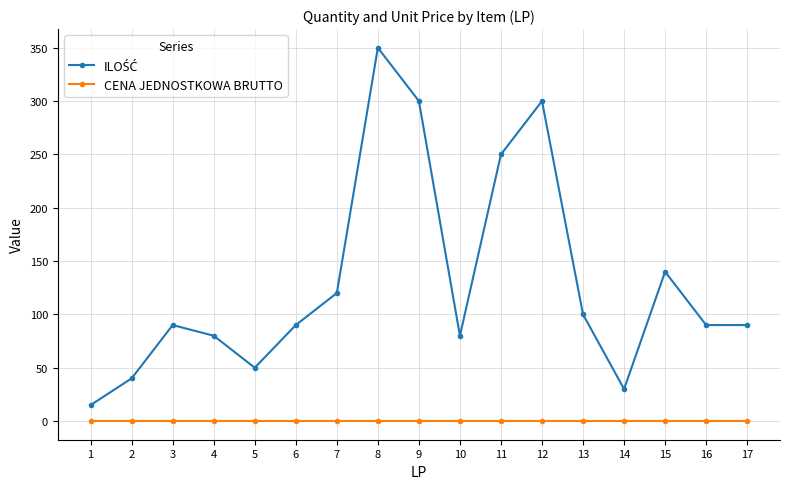

What is the greatest value displayed?

350